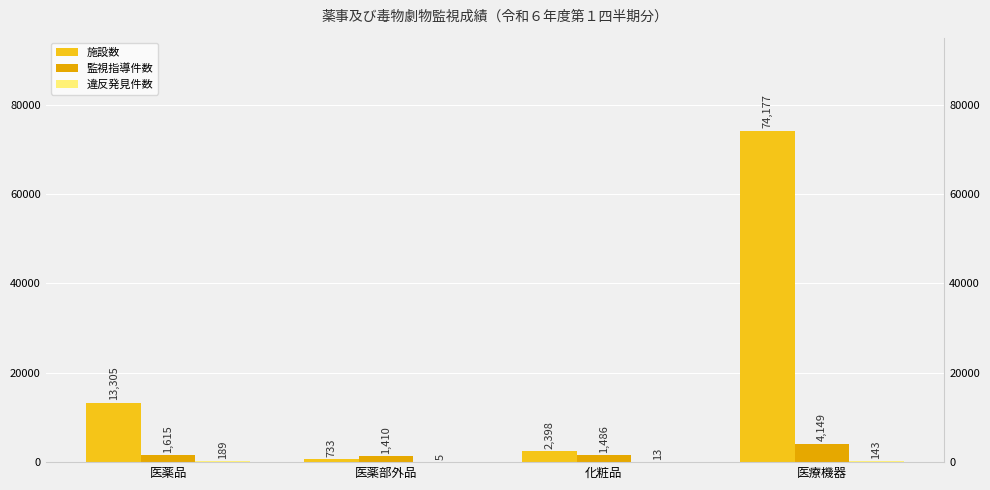

What are all the series names shown in the legend?

施設数, 監視指導件数, 違反発見件数